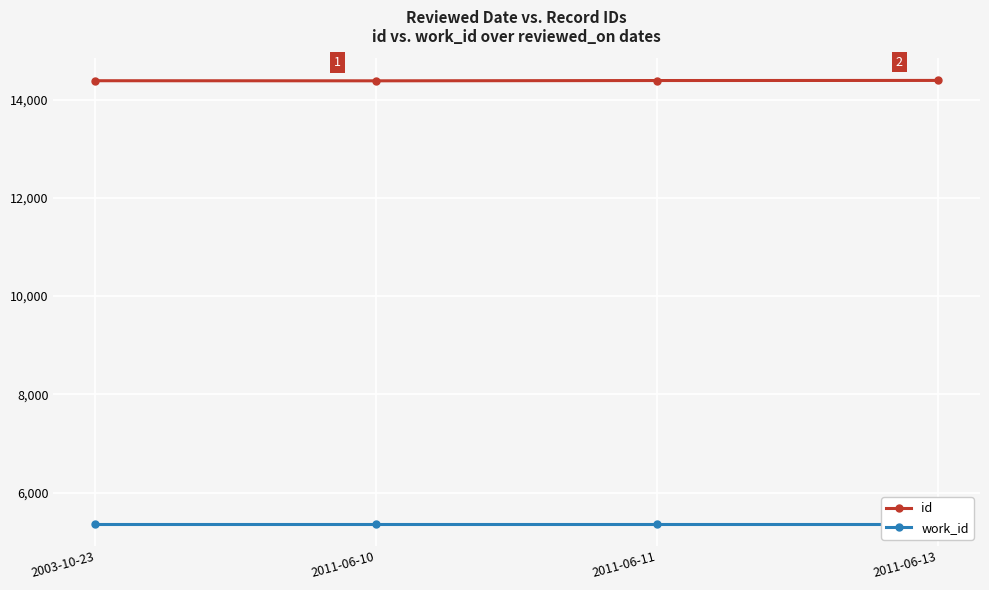

How many categories are shown in the chart?

4